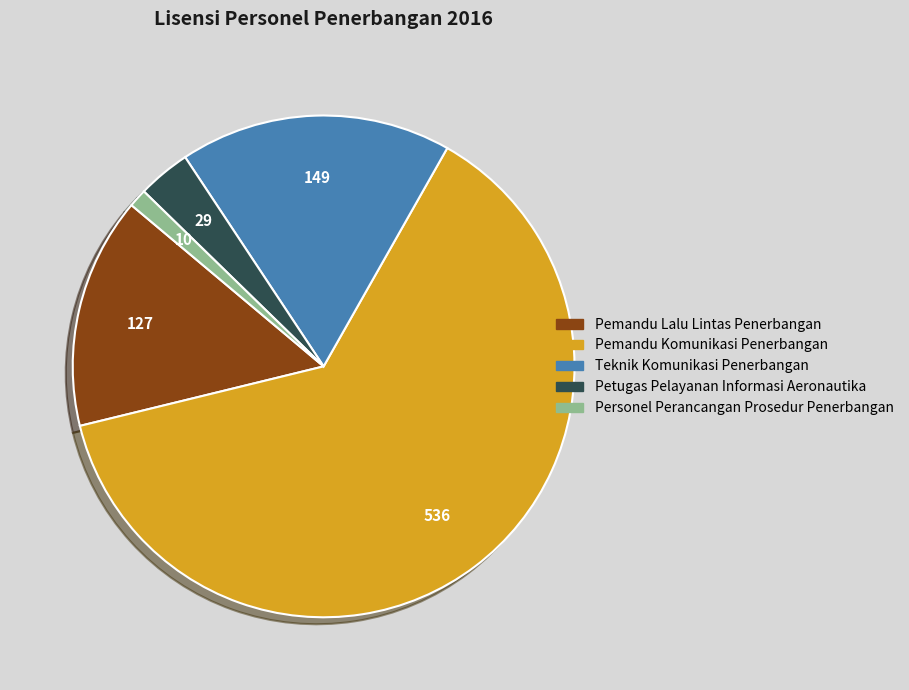

Do Petugas Pelayanan Informasi Aeronautika and Personel Perancangan Prosedur Penerbangan together represent more than half of the pie?

No